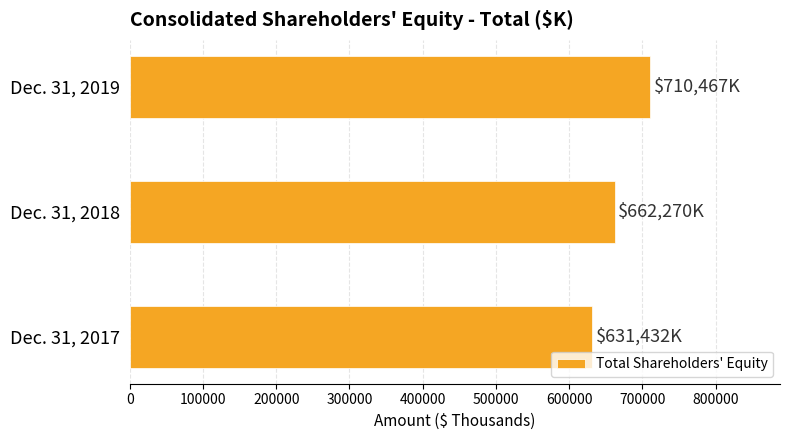

How many data points are less than 662270?

1